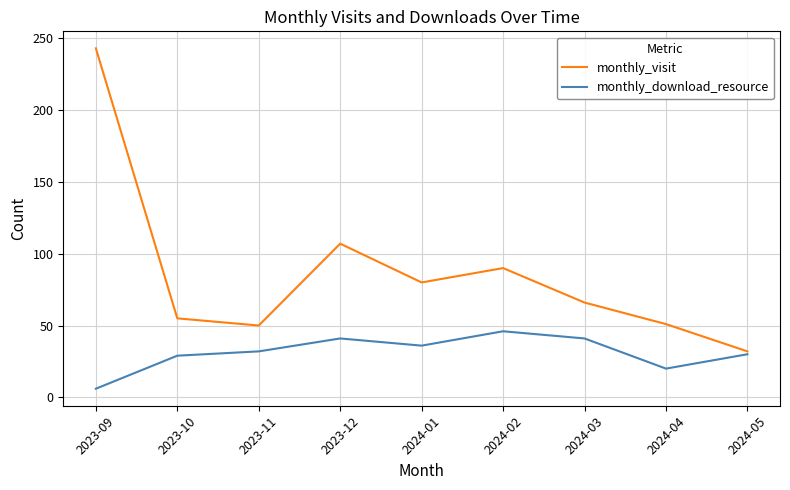

What is the smallest value displayed?

6